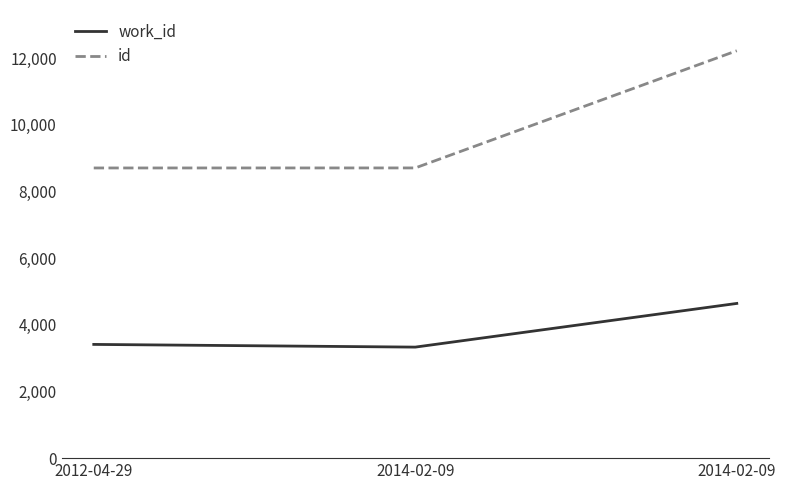

What is the difference between the work_id values at 2014-02-09 and 2012-04-29?

81